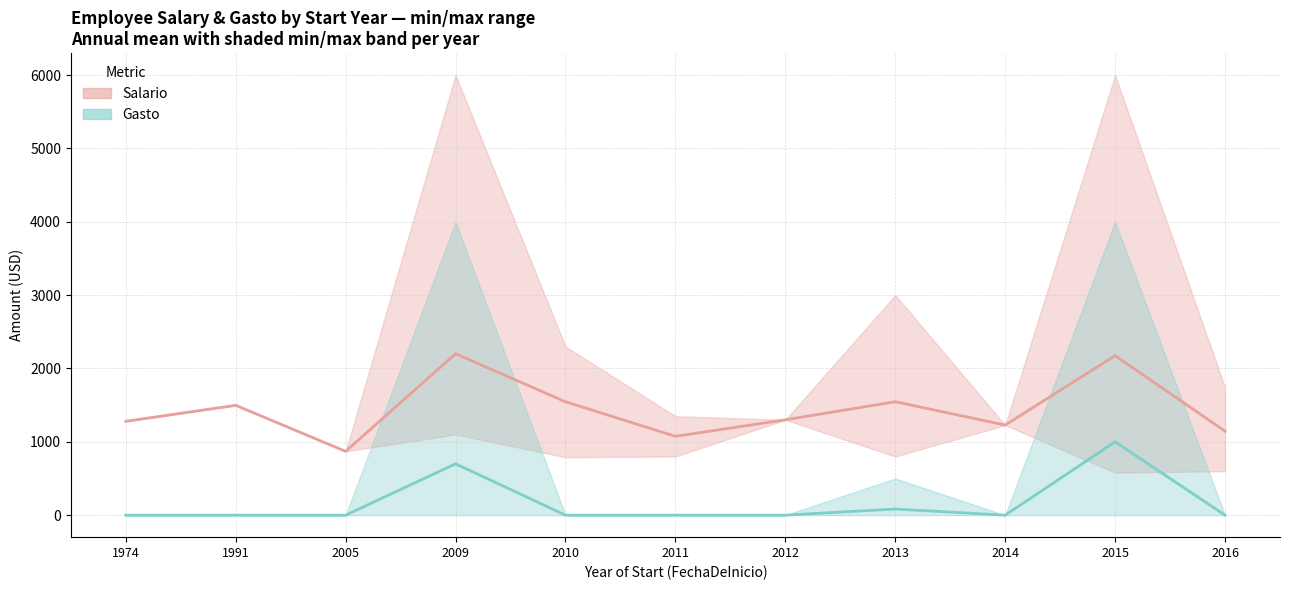

What is the difference between the highest and lowest values at 2013?

1463.3